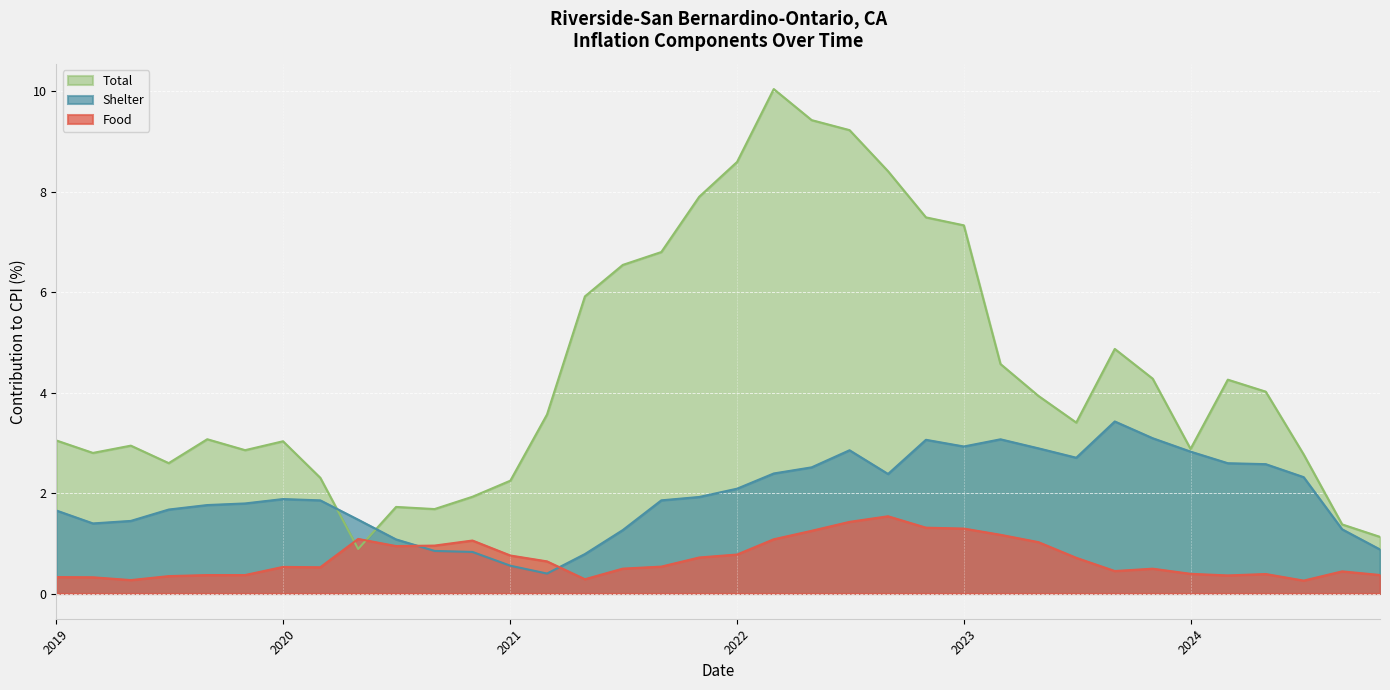

What is the label of the 28th point from the right?

2020-05